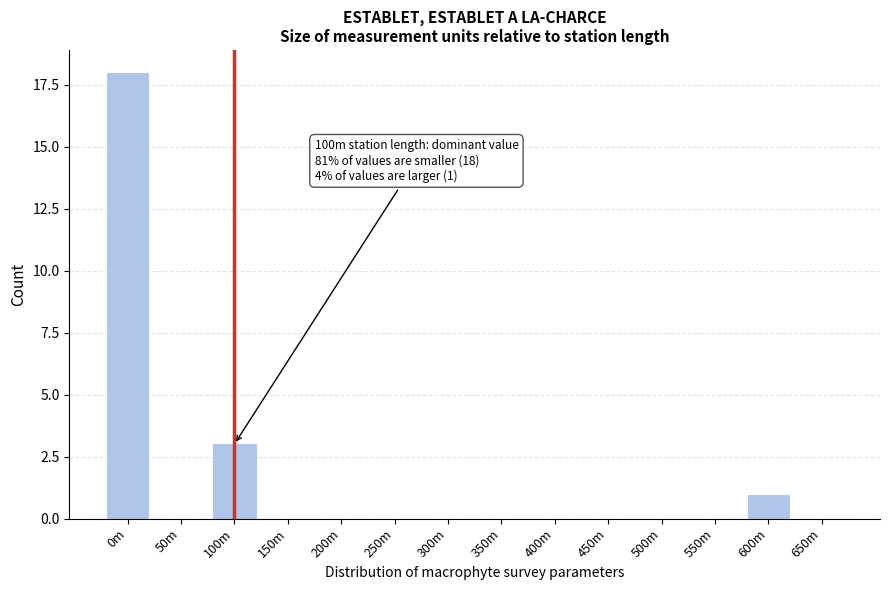

What is the sum of the values at 400m and 100m?

3